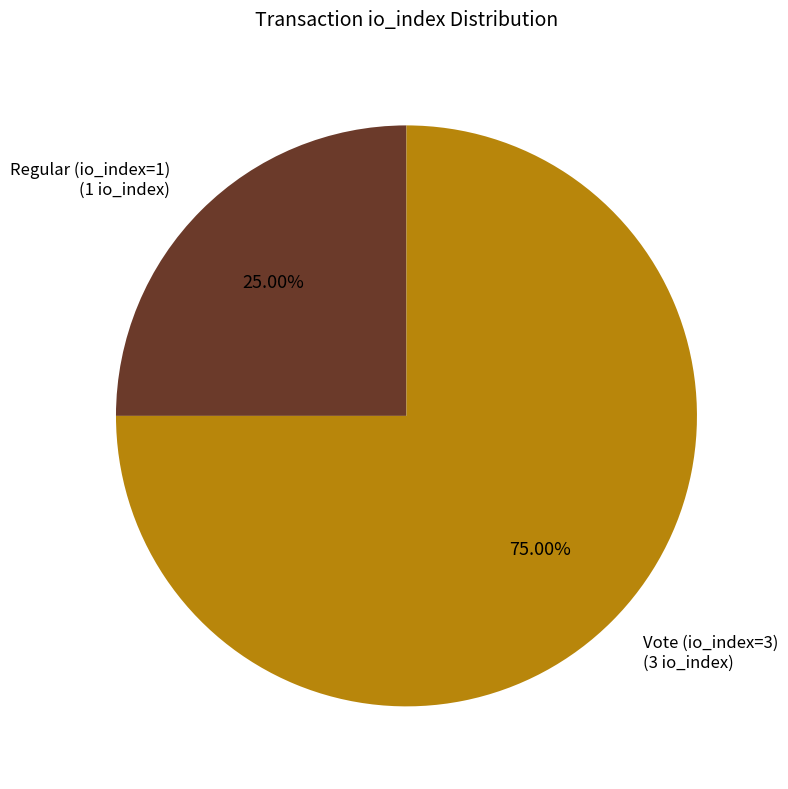

Is there a majority slice in this chart?

Yes